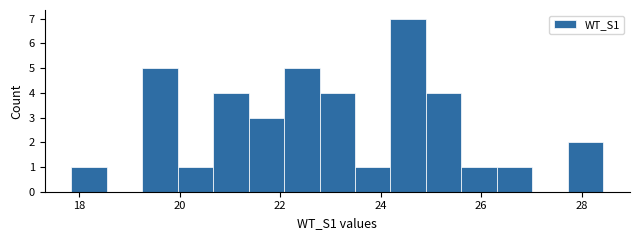

Around what value on the x-axis is the tallest bar? Give the approximate position of its centre, as read against the axis.

24.6